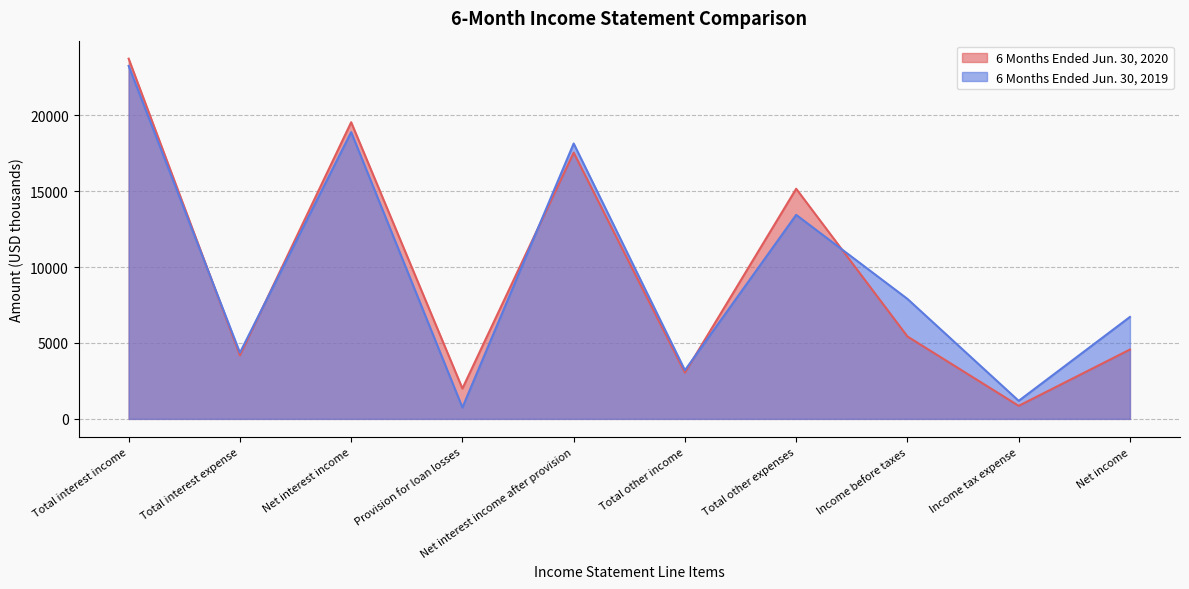

Rank the series at Income tax expense from lowest to highest value.

6 Months Ended Jun. 30, 2020, 6 Months Ended Jun. 30, 2019